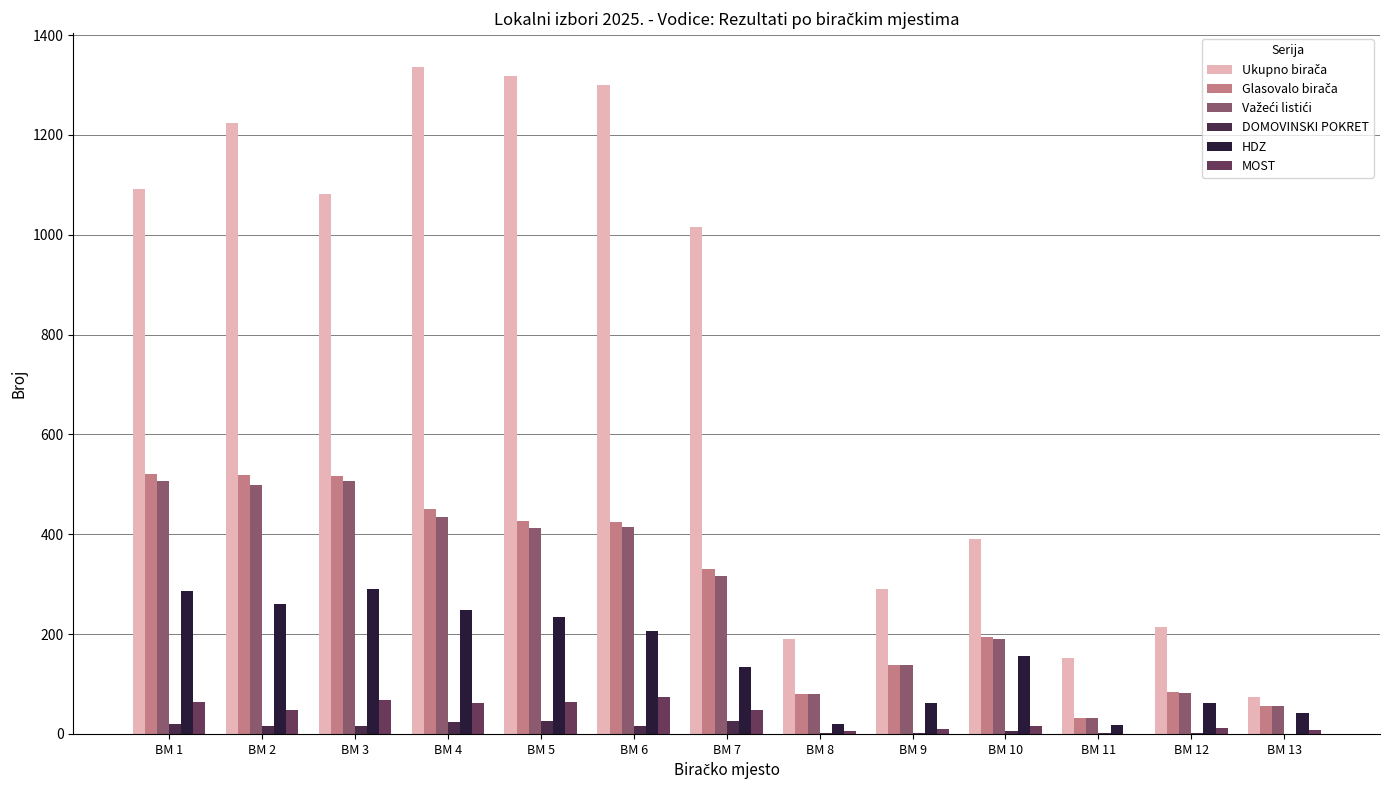

Is it true that Ukupno birača equals 670 at BM 2?

False